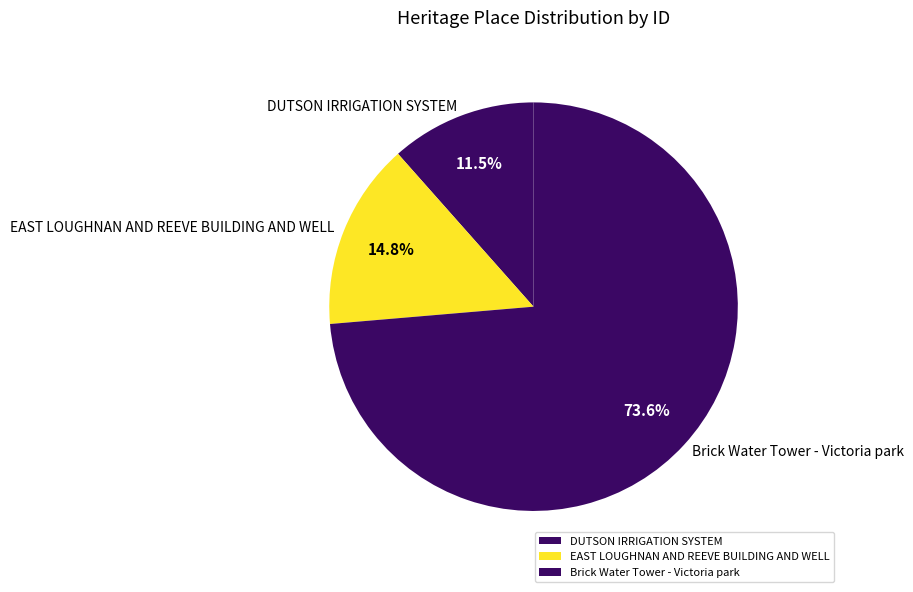

How many slices are in this pie chart?

3